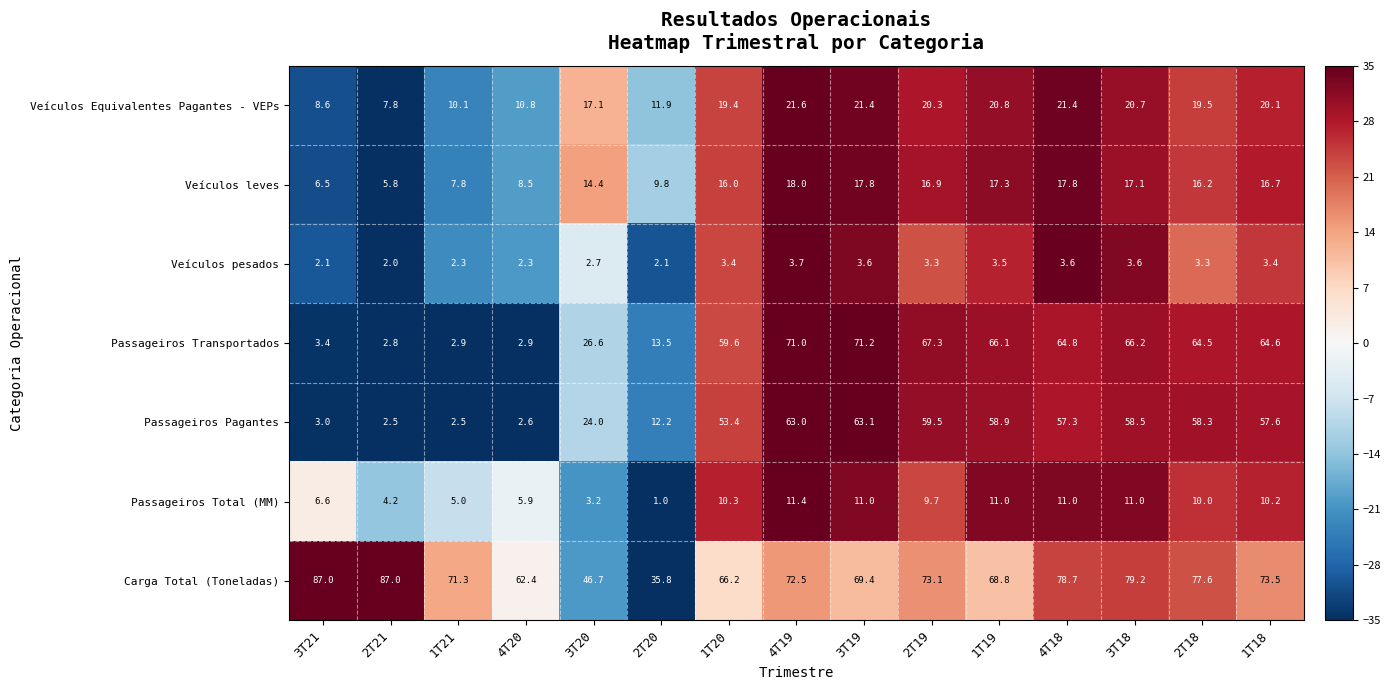

Which series has the largest total across all categories?

Carga Total (Toneladas)